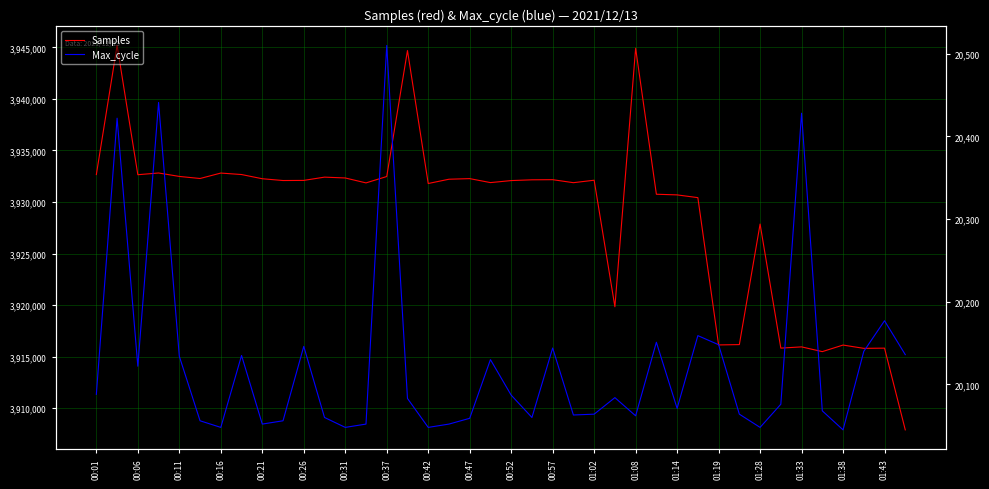

Count the number of data series in this chart.

2